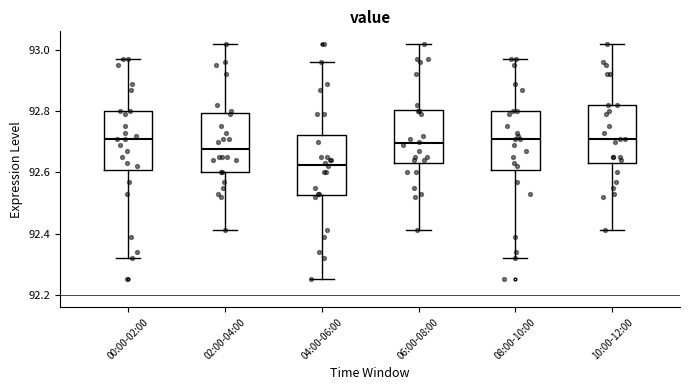

Reading left to right, transcribe this box plot: for each box, give where its median line is, the range the box spans, and where its two whiskers end, as read against the y-axis. The values are not printed on the chart, so give them approximately, as read against the axis.

00:00-02:00: median 92.72, box 92.60 to 92.80, whiskers 92.32 to 92.98
02:00-04:00: median 92.68, box 92.60 to 92.80, whiskers 92.42 to 93.02
04:00-06:00: median 92.62, box 92.52 to 92.72, whiskers 92.26 to 92.96
06:00-08:00: median 92.70, box 92.64 to 92.80, whiskers 92.42 to 93.02
08:00-10:00: median 92.72, box 92.60 to 92.80, whiskers 92.32 to 92.98
10:00-12:00: median 92.72, box 92.64 to 92.82, whiskers 92.42 to 93.02